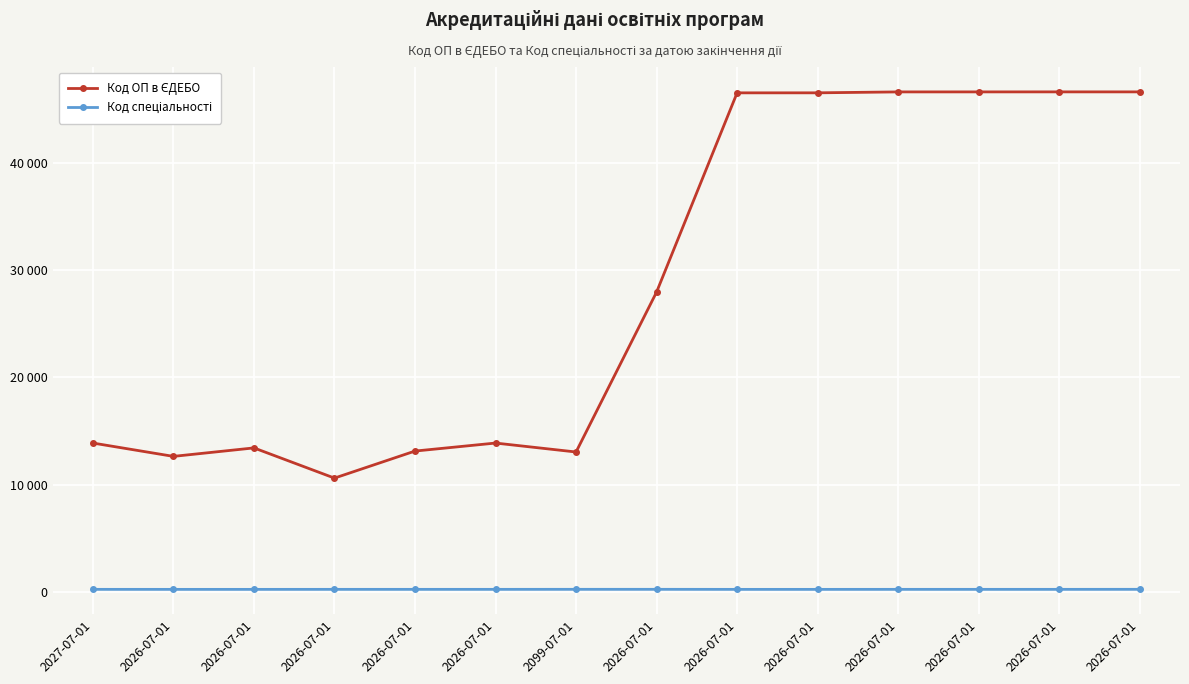

Is it true that Код ОП в ЄДЕБО equals 13877 at 2026-07-01?

True